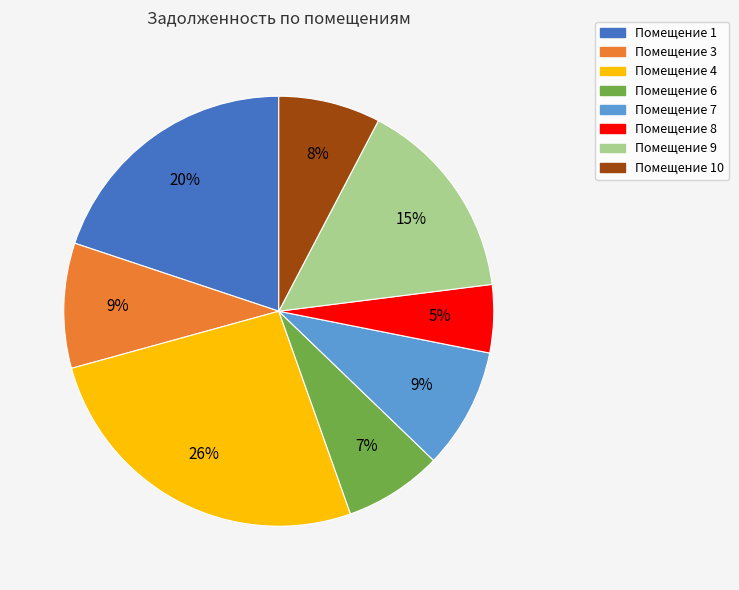

How many slices are in this pie chart?

8